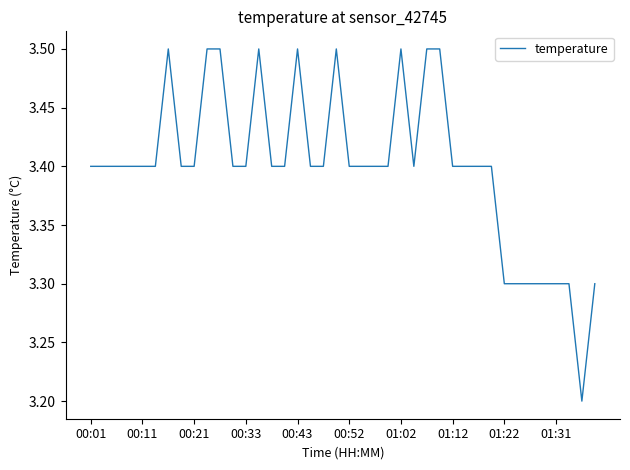

What is the difference between the maximum and minimum values?

0.3